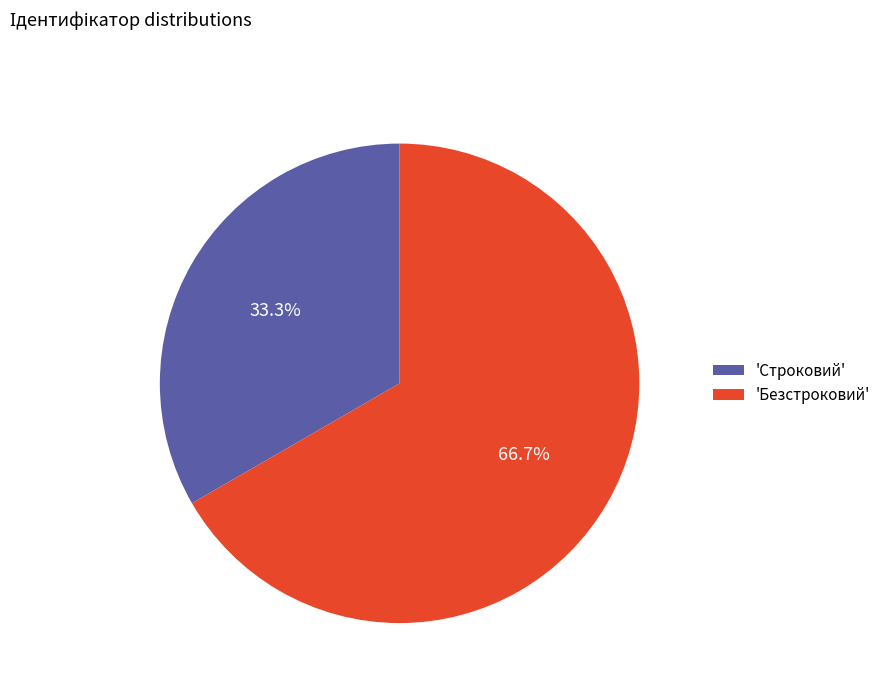

Which has a higher value, 'Строковий' or 'Безстроковий'?

'Безстроковий'